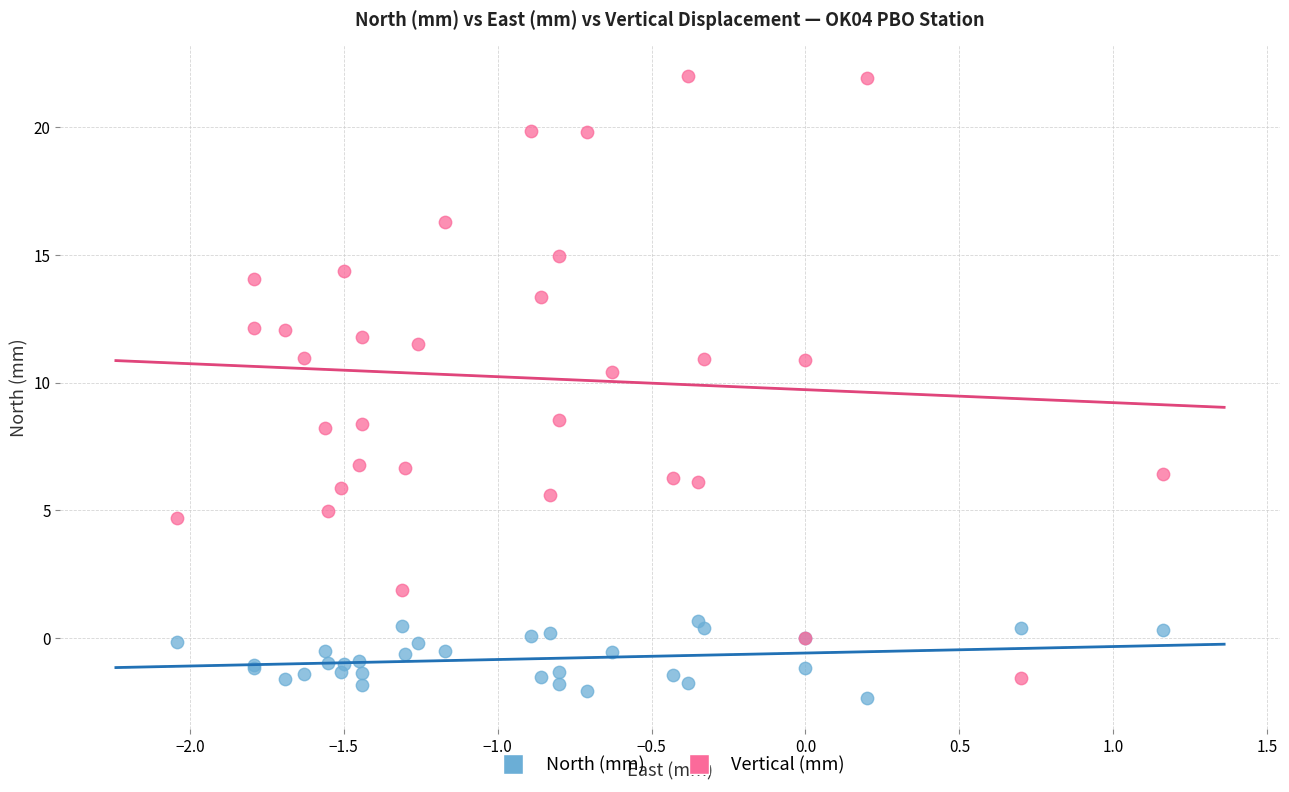

Which series has the widest spread of Y values?

Vertical (mm)